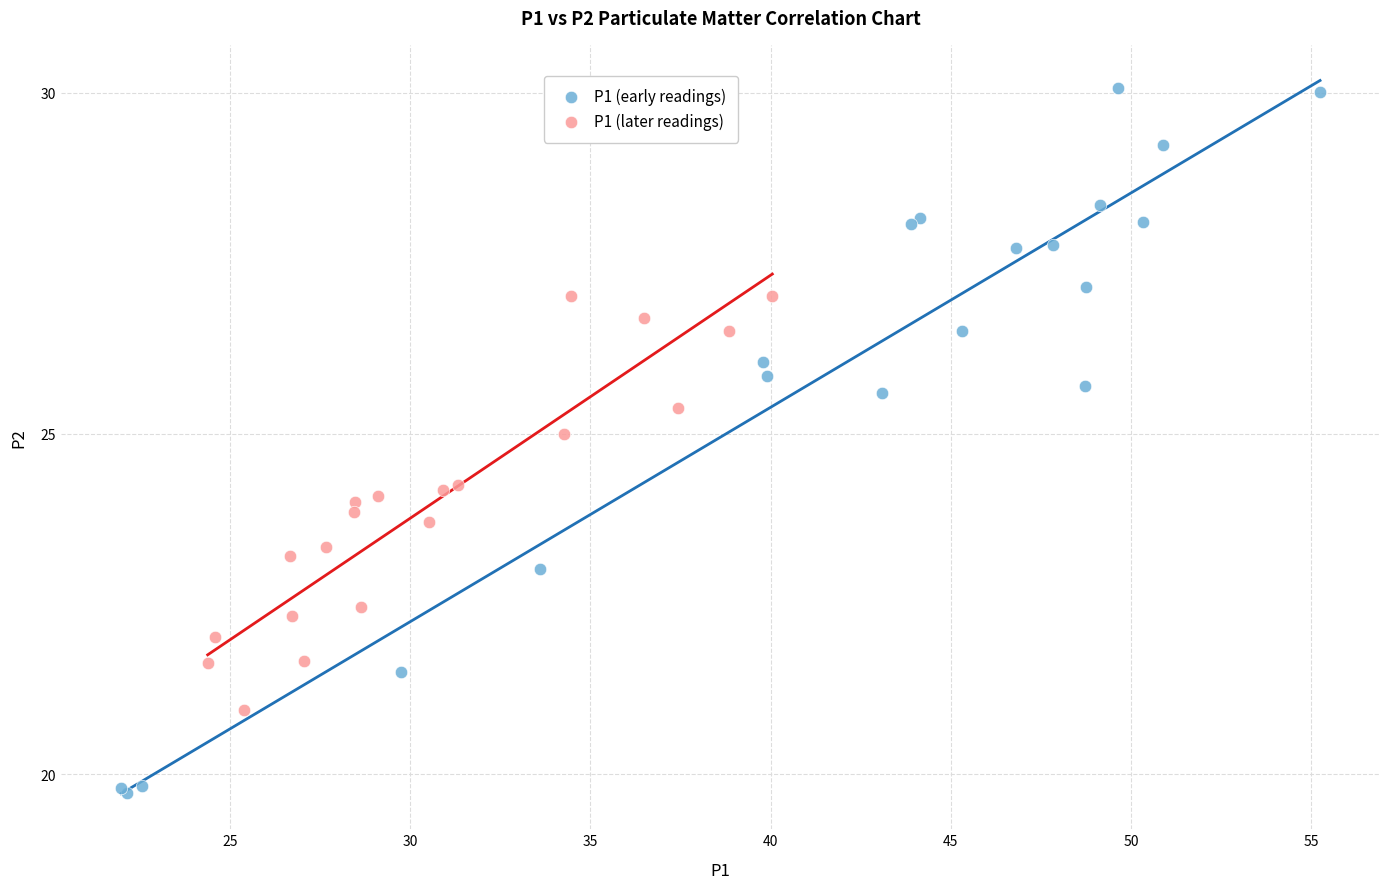

Which series has the widest spread of Y values?

P1 (early readings)